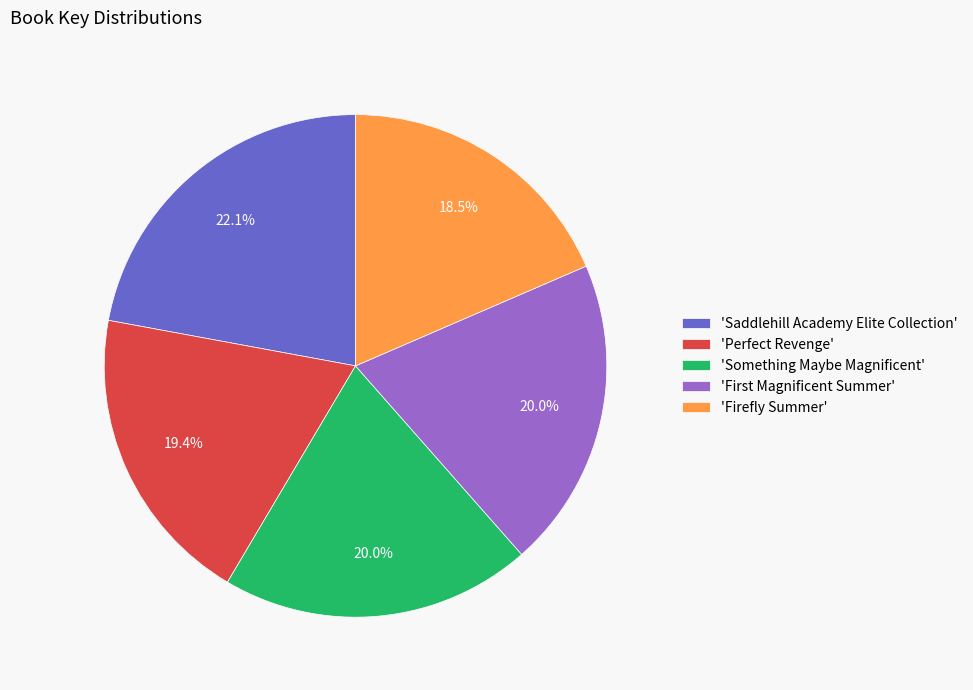

Does 'Saddlehill Academy Elite Collection' account for over 50% of the chart?

No